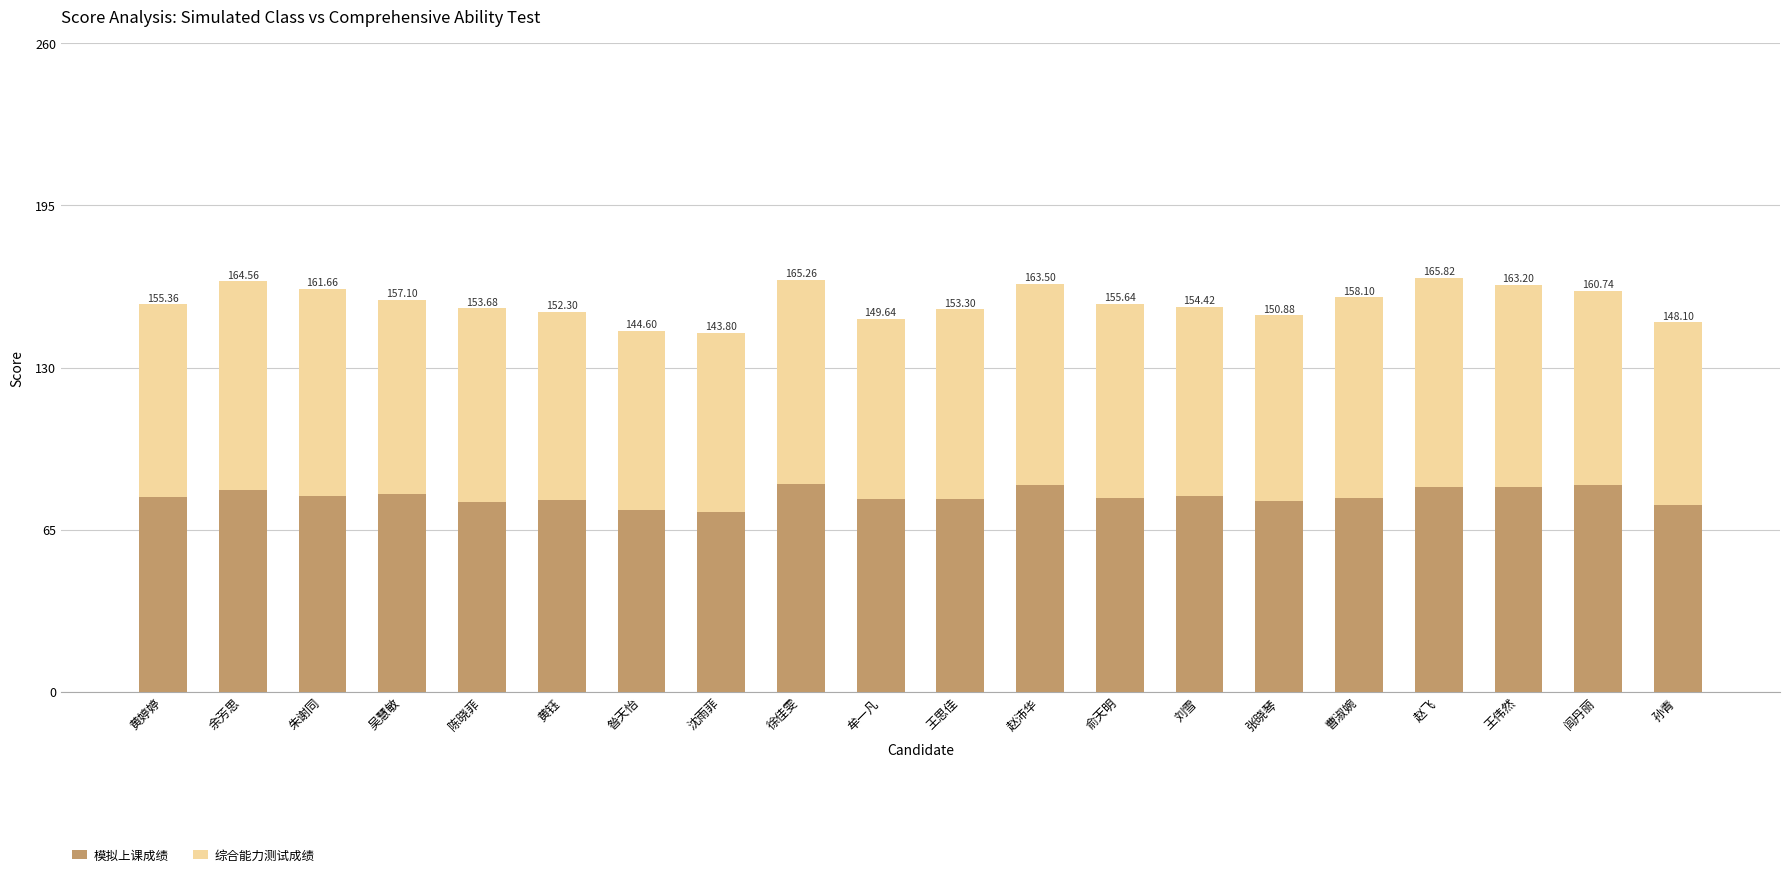

Are the bars horizontal?

No